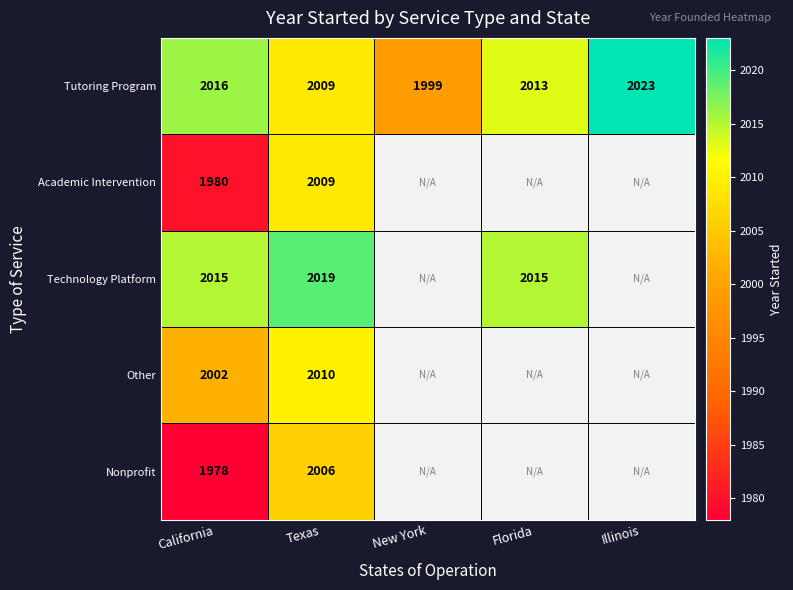

Where does the Tutoring Program series first go above 2013?

California